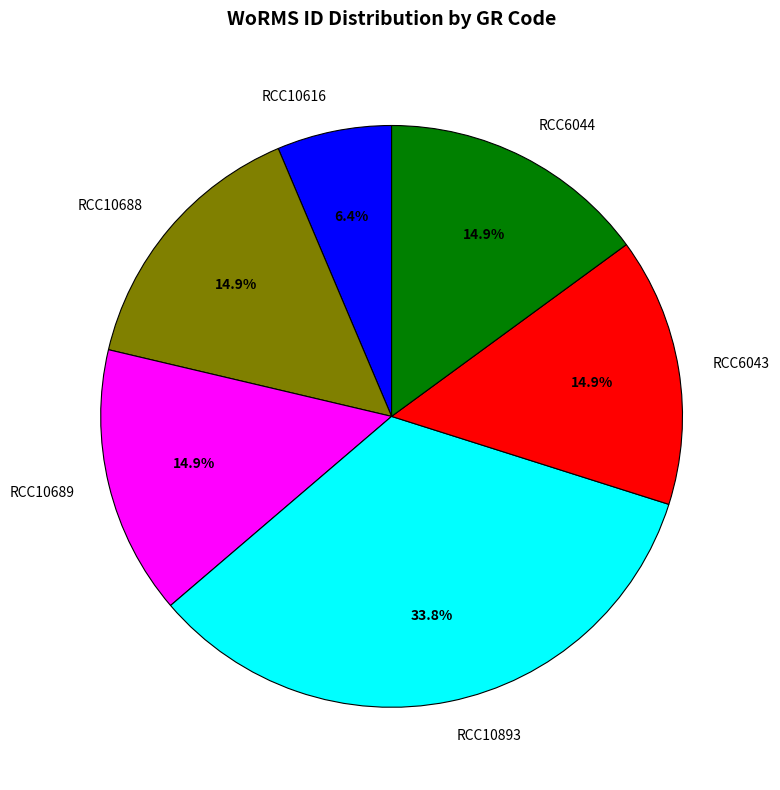

What percentage is the RCC6044 slice, to the nearest percent?

15%